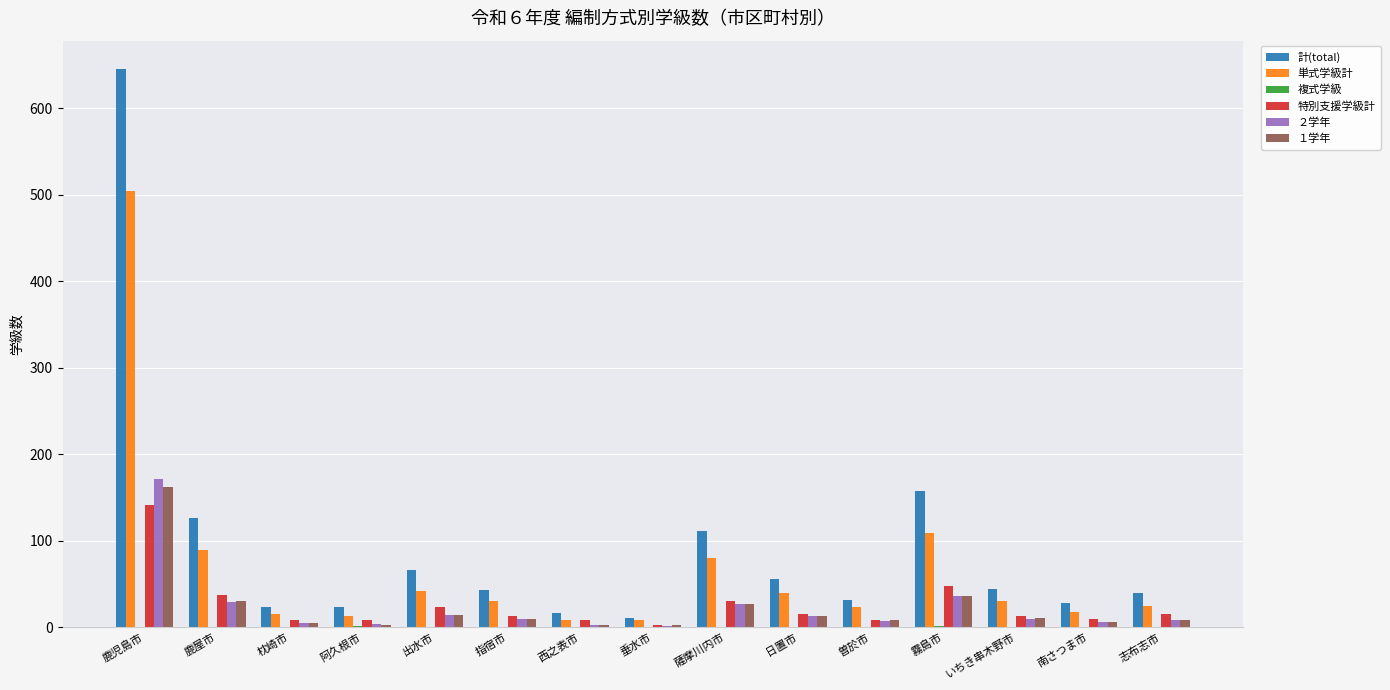

Between 鹿児島市 and 曽於市, which series saw the biggest shift?

計(total)